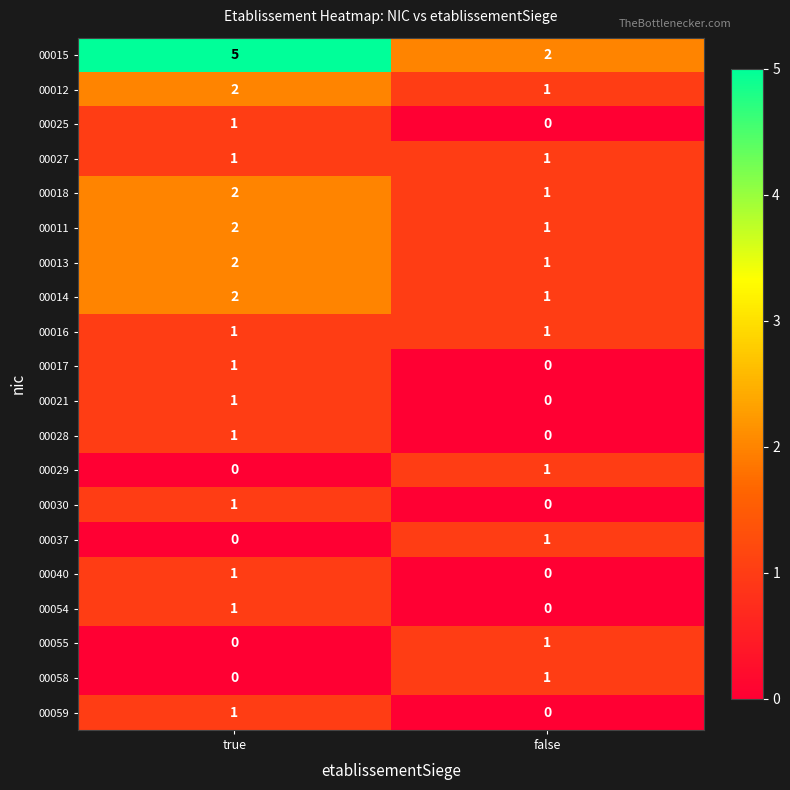

What is the total value across all series at false?

13